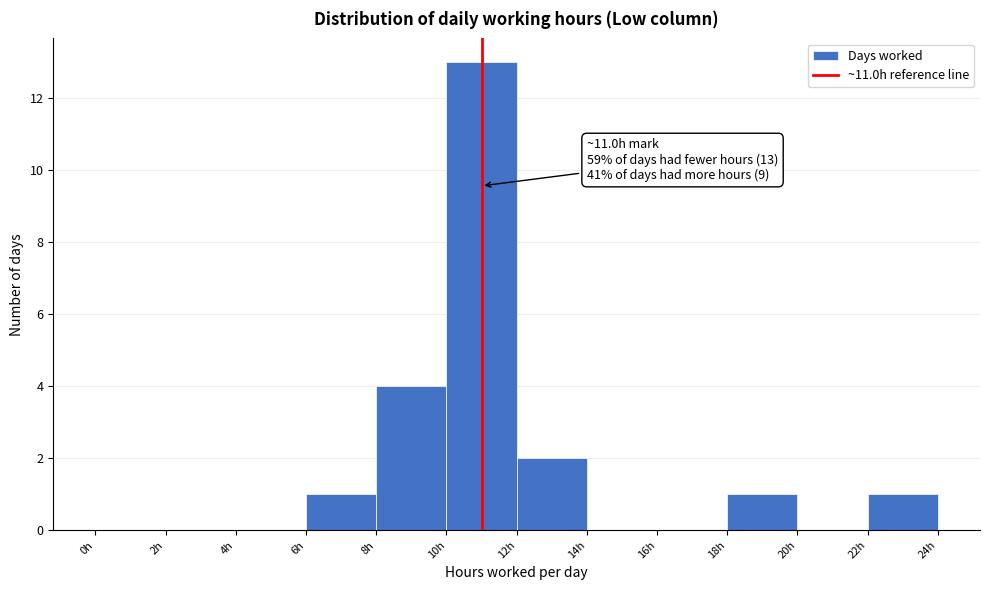

Over which range of the x-axis is the bar tallest?

10 to 12